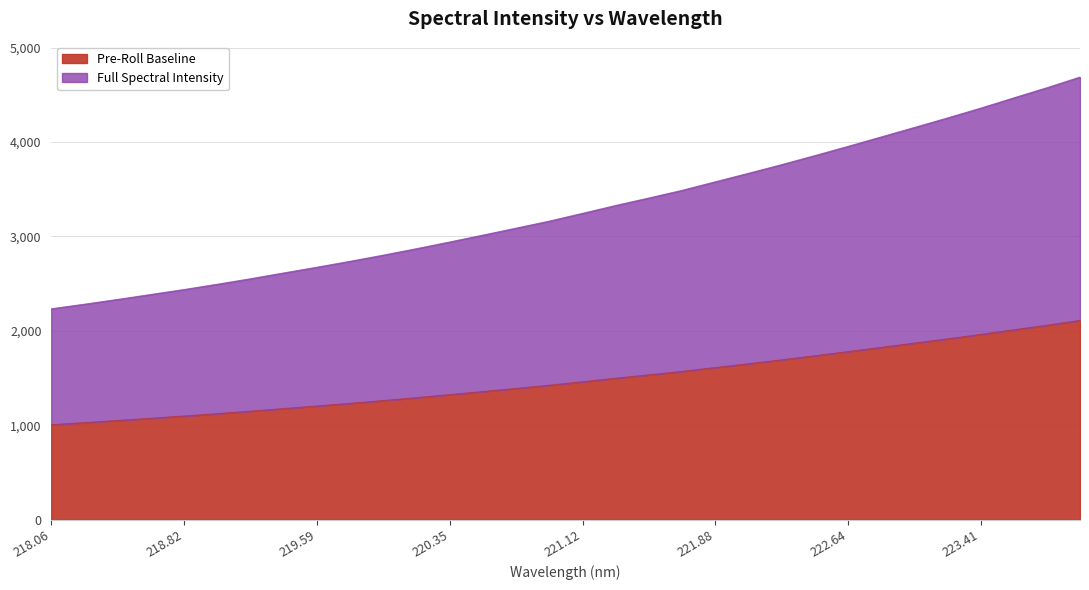

Read the value at 220.5444.

1356.1